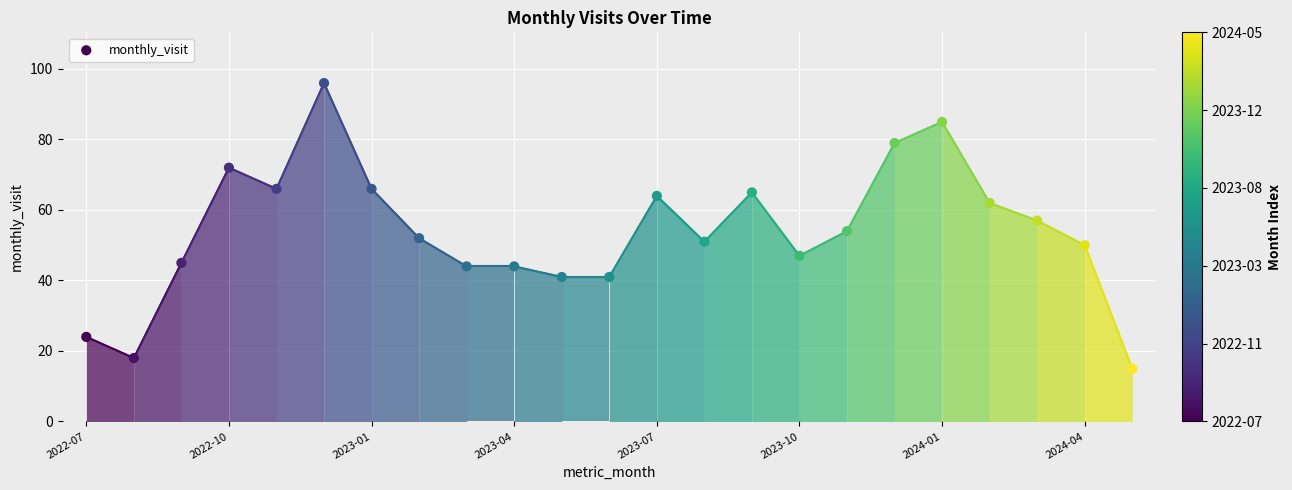

What is the range of Y values (max minus min)?

81